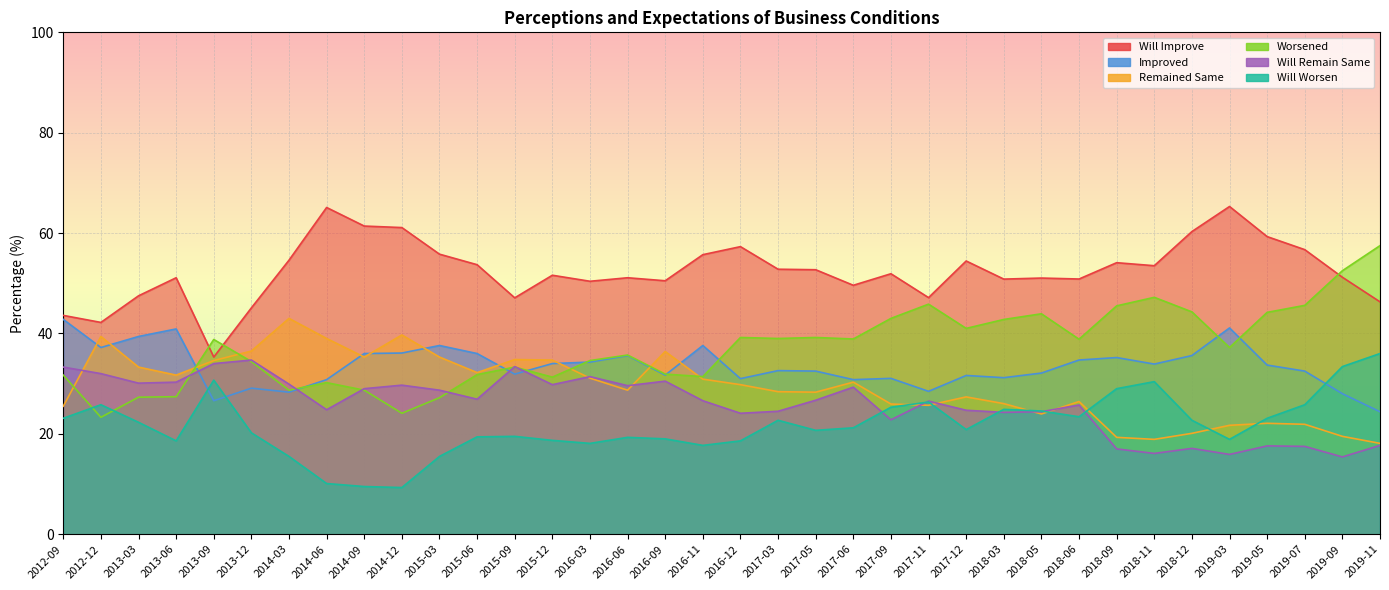

What is the label of the 30th point from the right?

2014-03